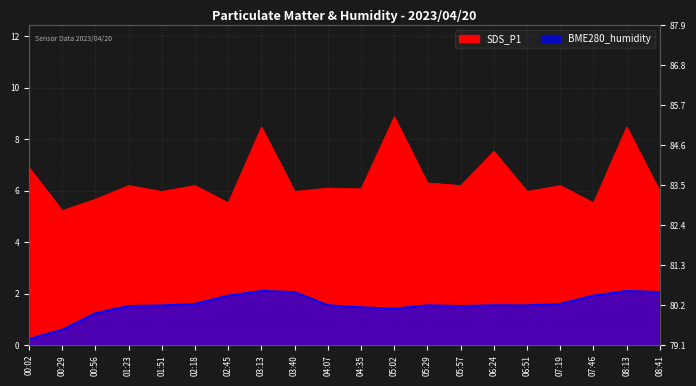

Reading left to right, list all the values displayed in this chart.

SDS_P1: 6.9	5.2	5.7	6.2	6.0	6.2	5.5	8.5	6.0	6.1	6.1	8.9	6.3	6.2	7.5	6.0	6.2	5.5	8.5	6.0
BME280_humidity: 0.2	0.6	1.2	1.5	1.6	1.6	1.9	2.1	2.1	1.6	1.5	1.4	1.6	1.5	1.6	1.6	1.6	1.9	2.1	2.1